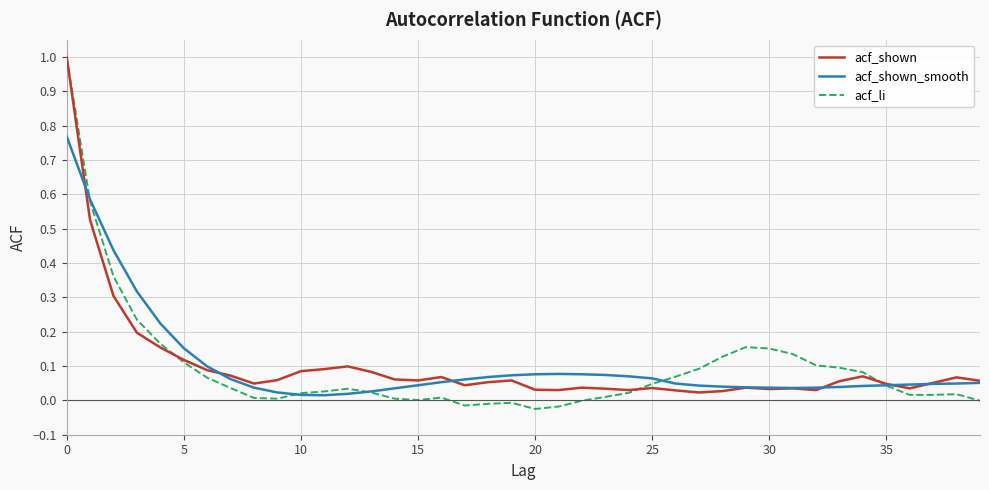

What is the maximum value shown in the chart?

1.0